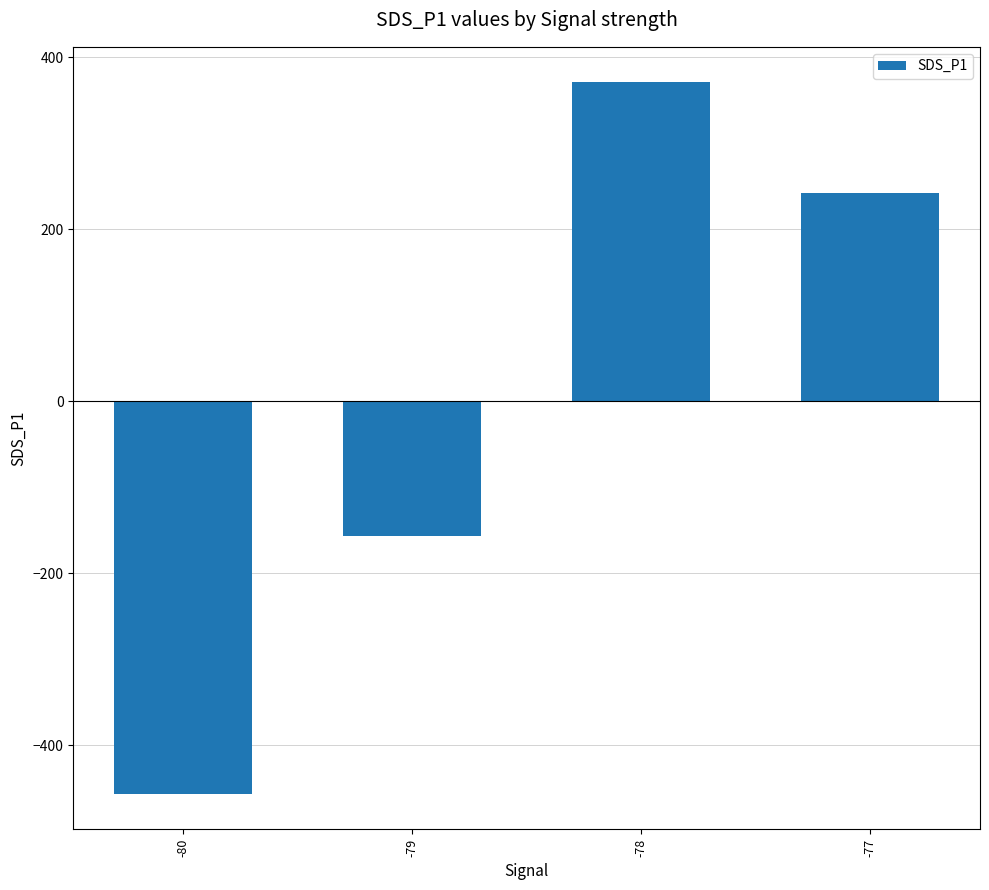

What is the maximum value shown in the chart?

370.8